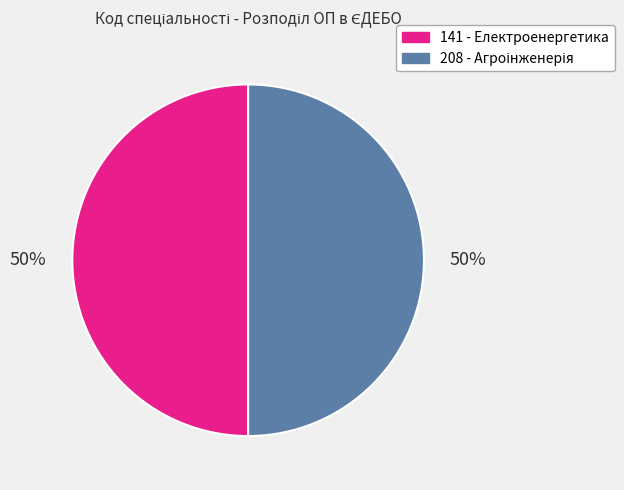

To the nearest percent, what is the average slice percentage?

50%